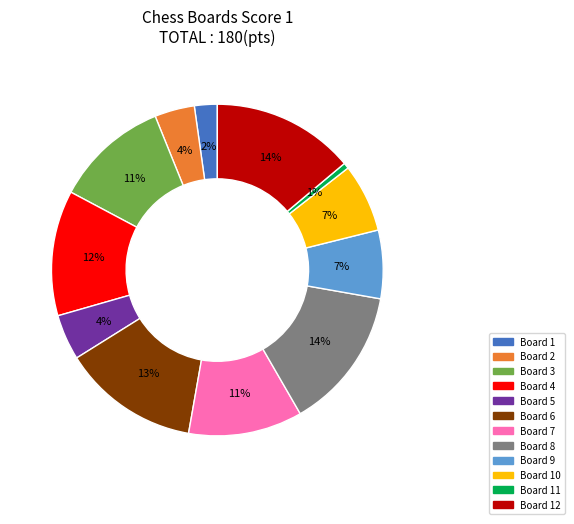

To the nearest percent, what is the average slice percentage?

8%